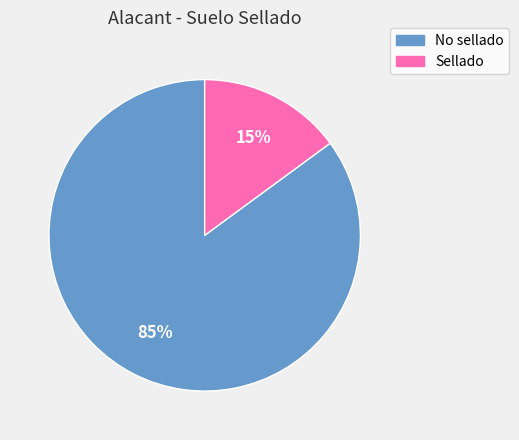

Approximately how many times larger is the value at Sellado compared to No sellado?

0.2